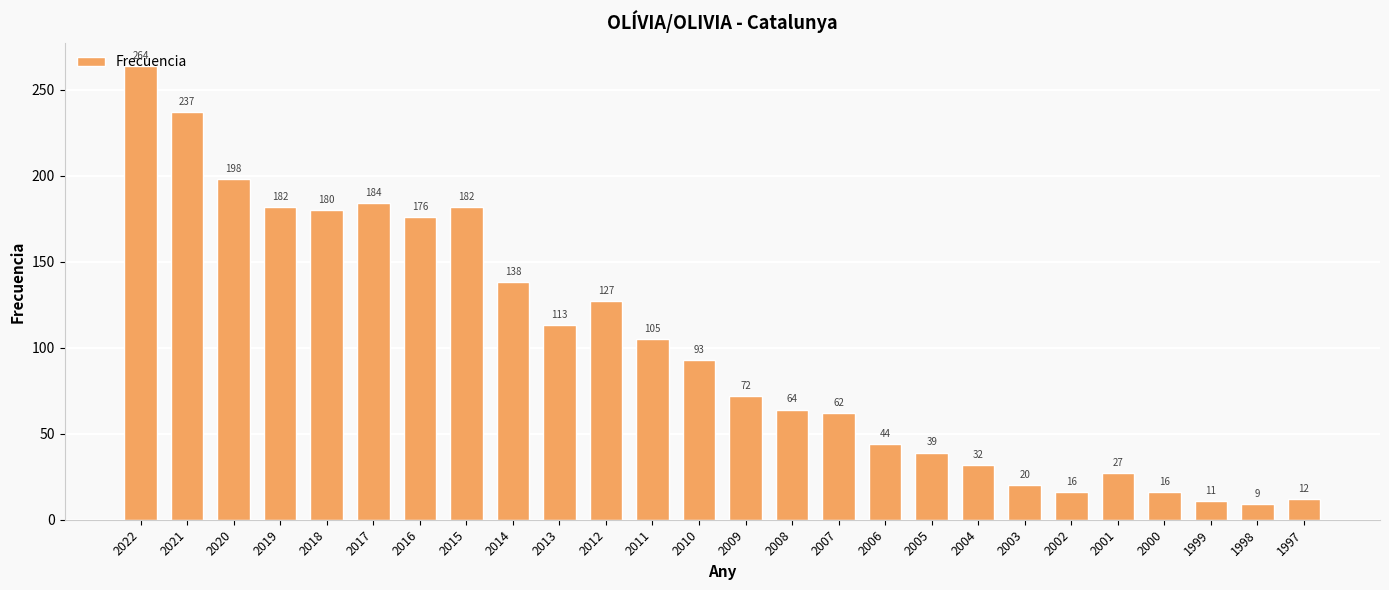

What is the maximum value shown in the chart?

264